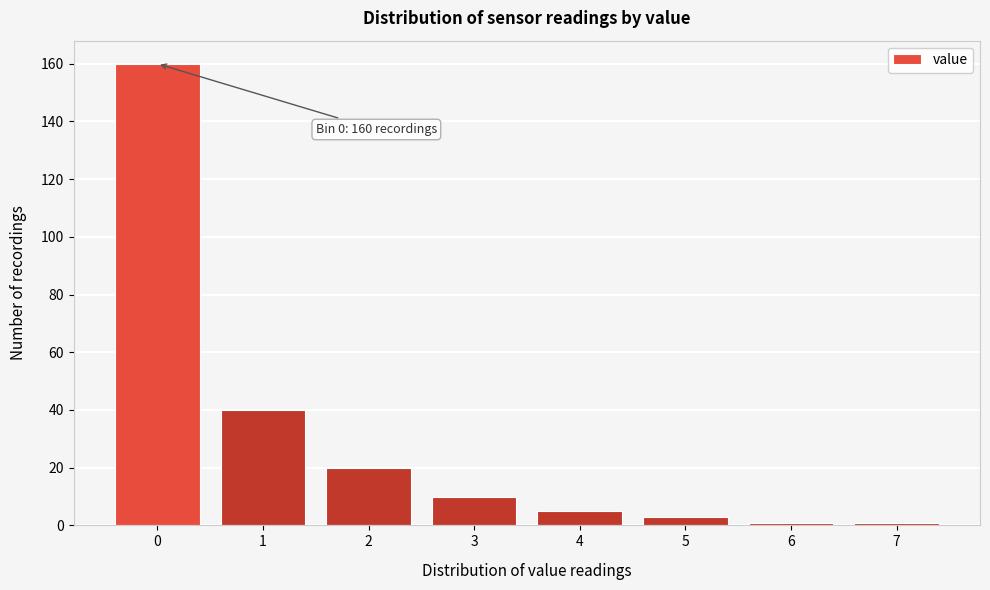

Reading right to left, what are all the values shown in this chart?

1	1	3	5	10	20	40	160